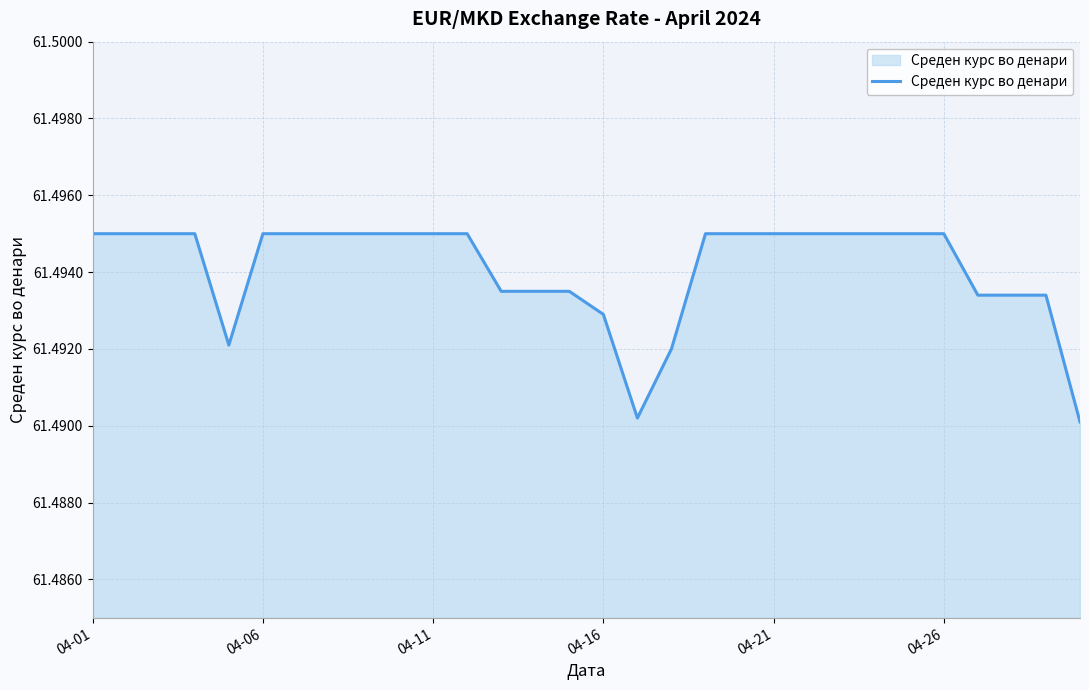

The value at 04-16 is 13.9. True or false?

False